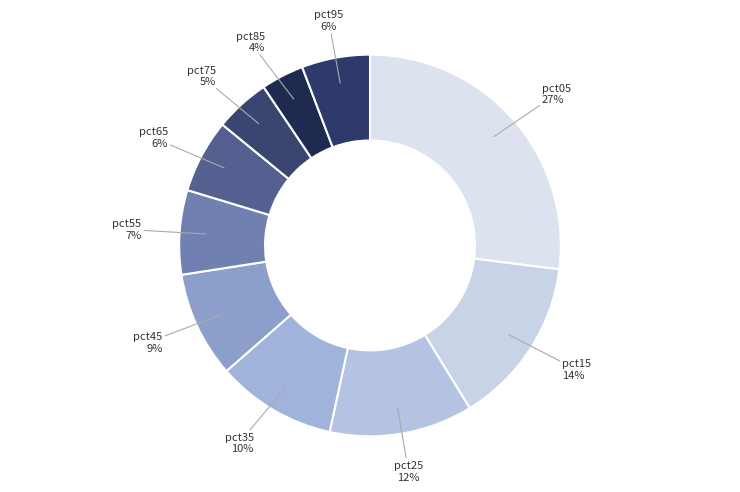

To the nearest percent, what percentage of the pie is pct55?

7%